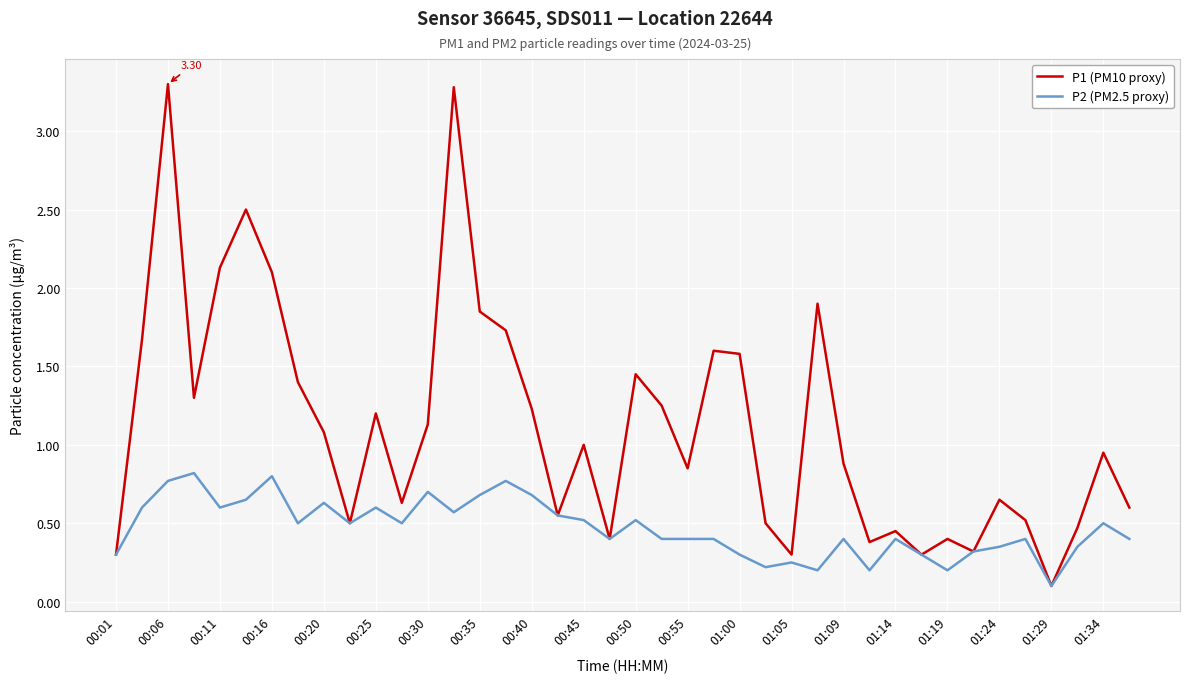

Rank the series by their maximum value, from lowest to highest.

P2 (PM2.5 proxy), P1 (PM10 proxy)